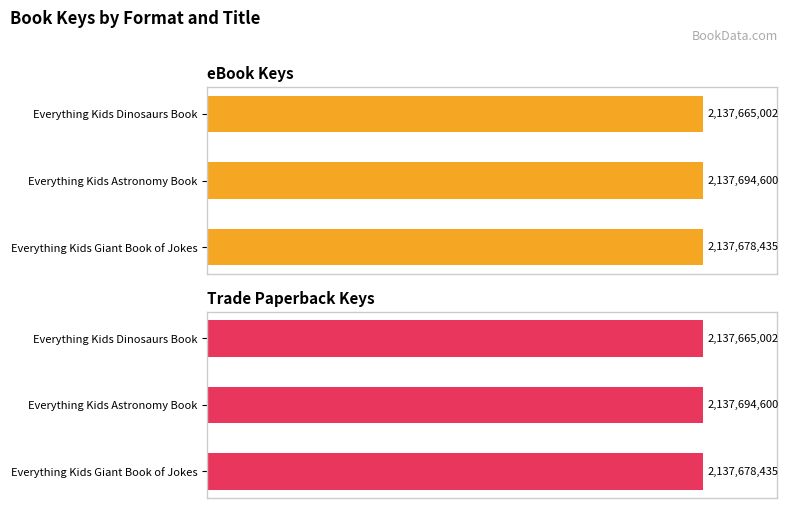

Is it true that Trade Paperback equals 2137678435 at Everything Kids Giant Book of Jokes?

True